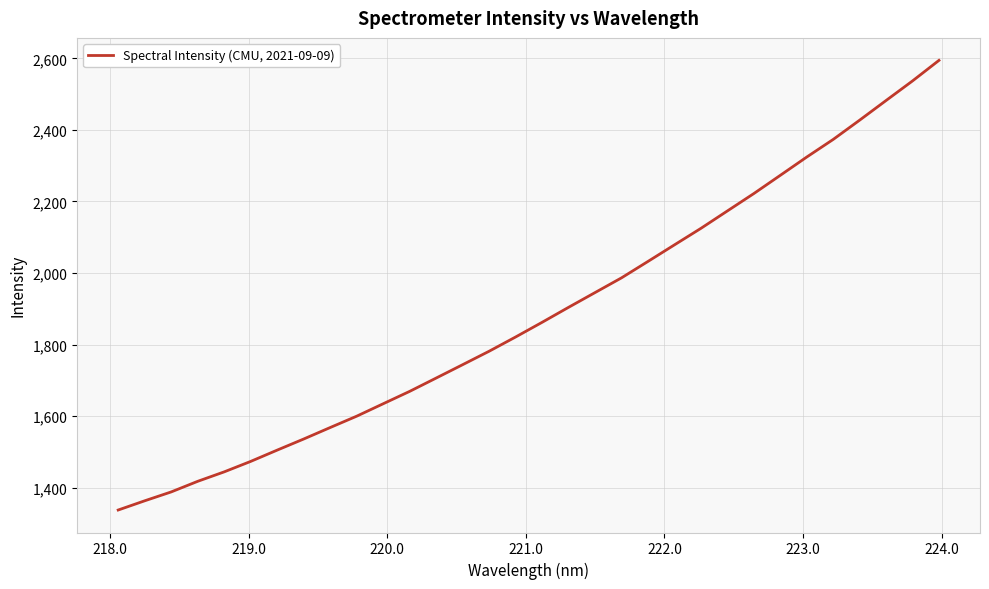

What is the greatest value displayed?

2594.3